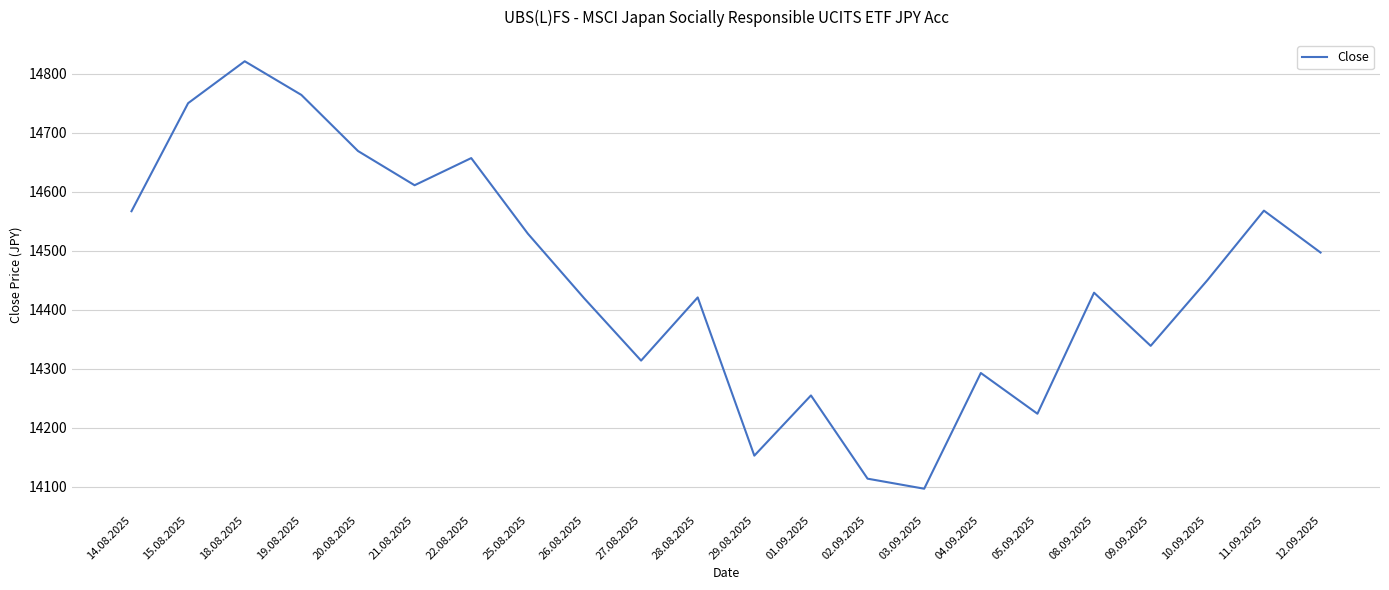

Which category has the lowest value across all series?

03.09.2025